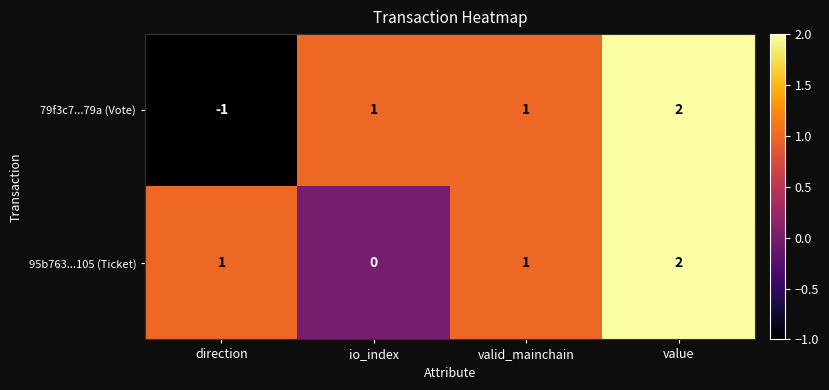

Reading left to right, what are all the values shown in this chart?

79f3c7...79a (Vote): -1	1	1	2
95b763...105 (Ticket): 1	0	1	2